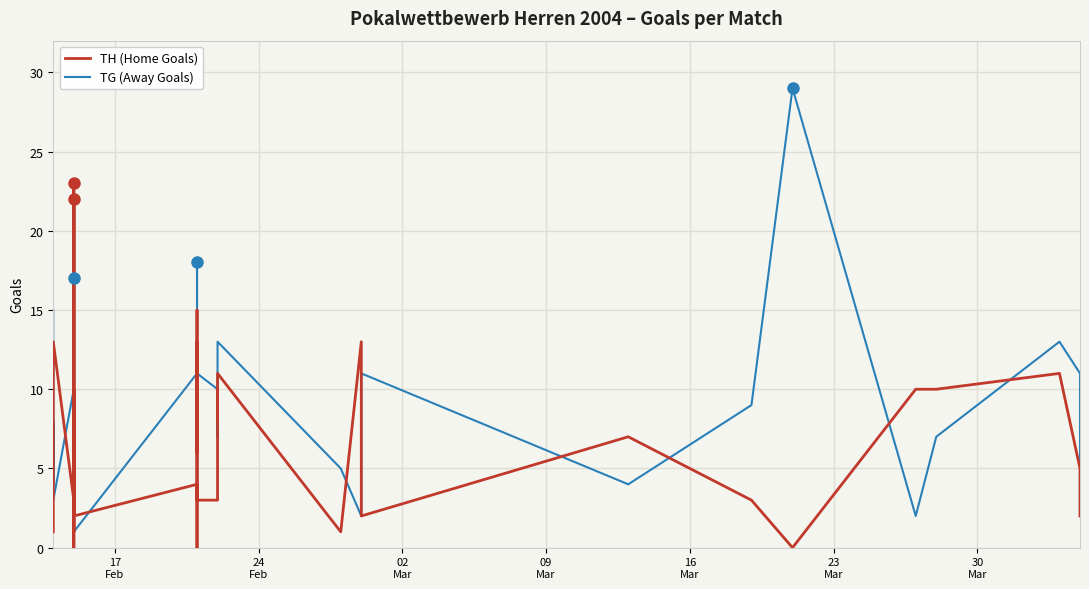

What is the value of the TH (Home Goals) point at the 16th from the left?

4